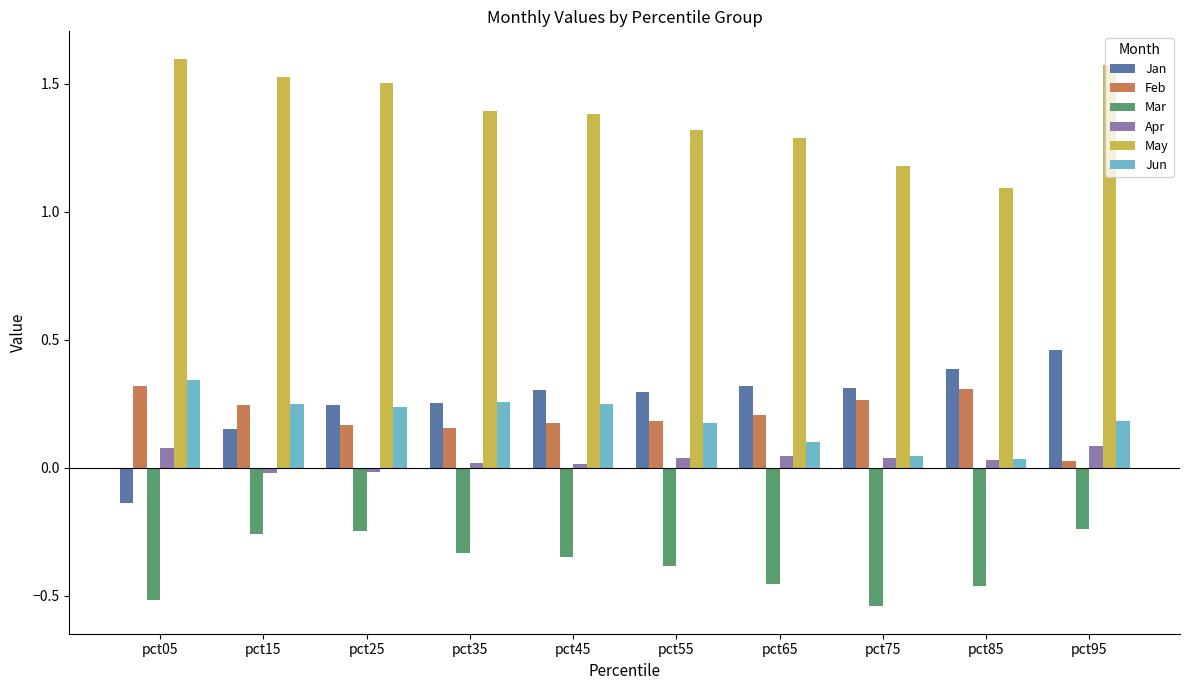

At which label is May closest to 1?

pct85